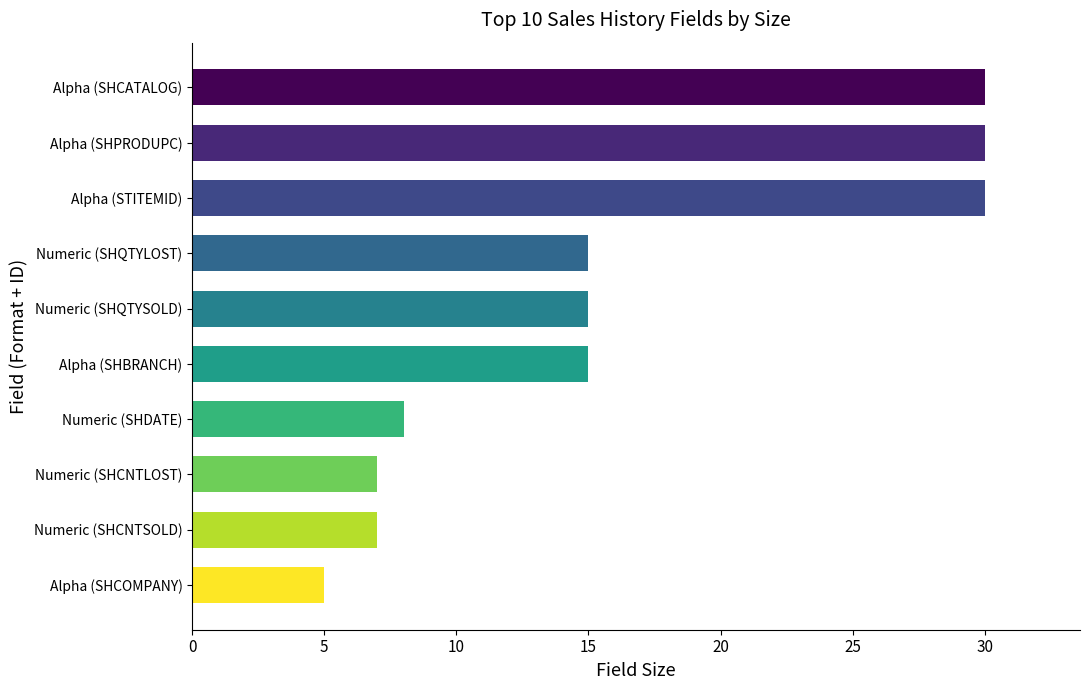

The value at Alpha (SHCOMPANY) is 5. True or false?

True